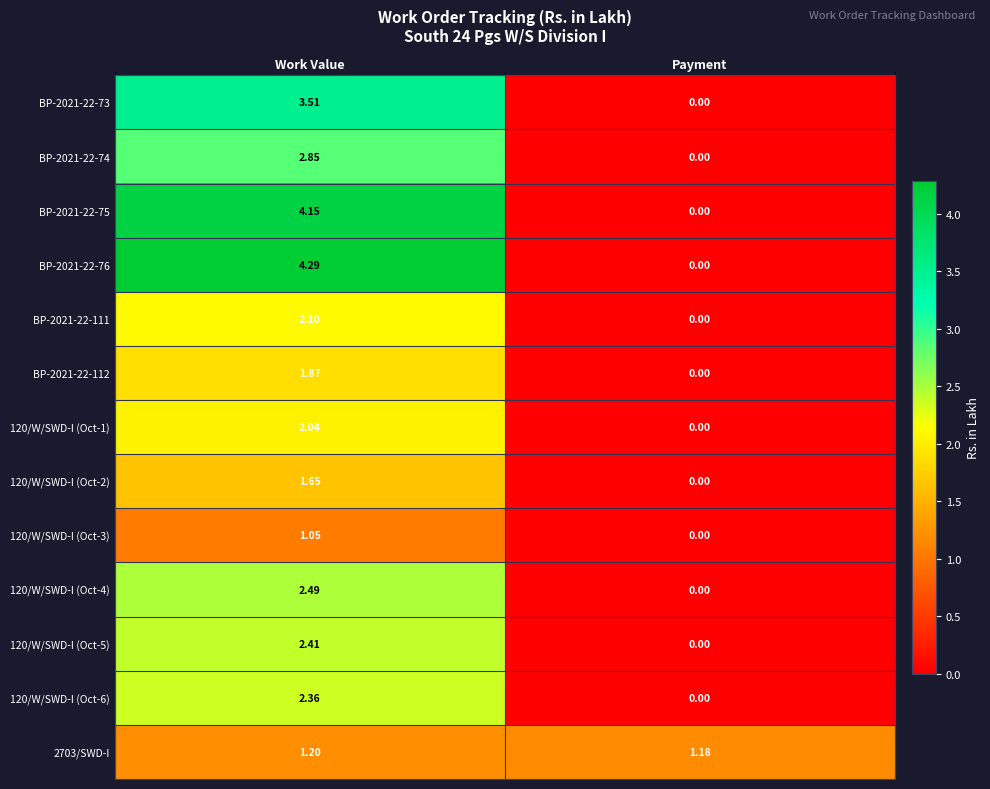

Which series changed the most between Work Value and Payment?

BP-2021-22-76